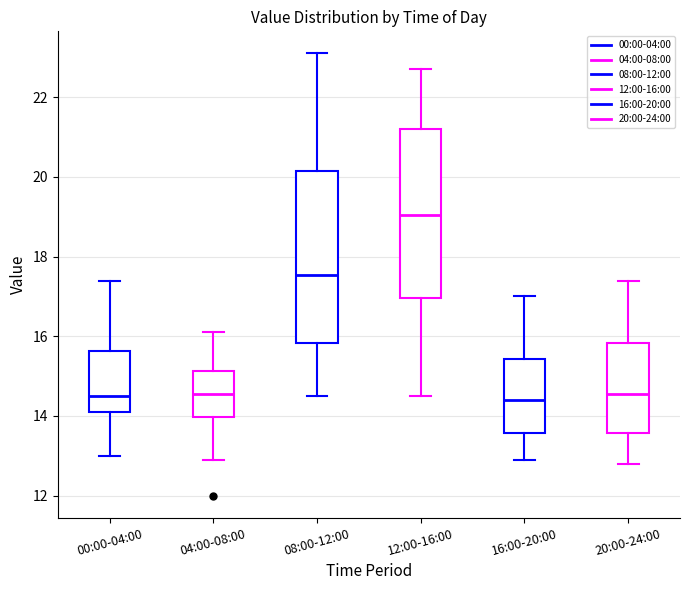

Where is the upper edge of the box for 16:00-20:00 on the y-axis? The values are not printed on the chart, so give them approximately, as read against the axis.

15.4